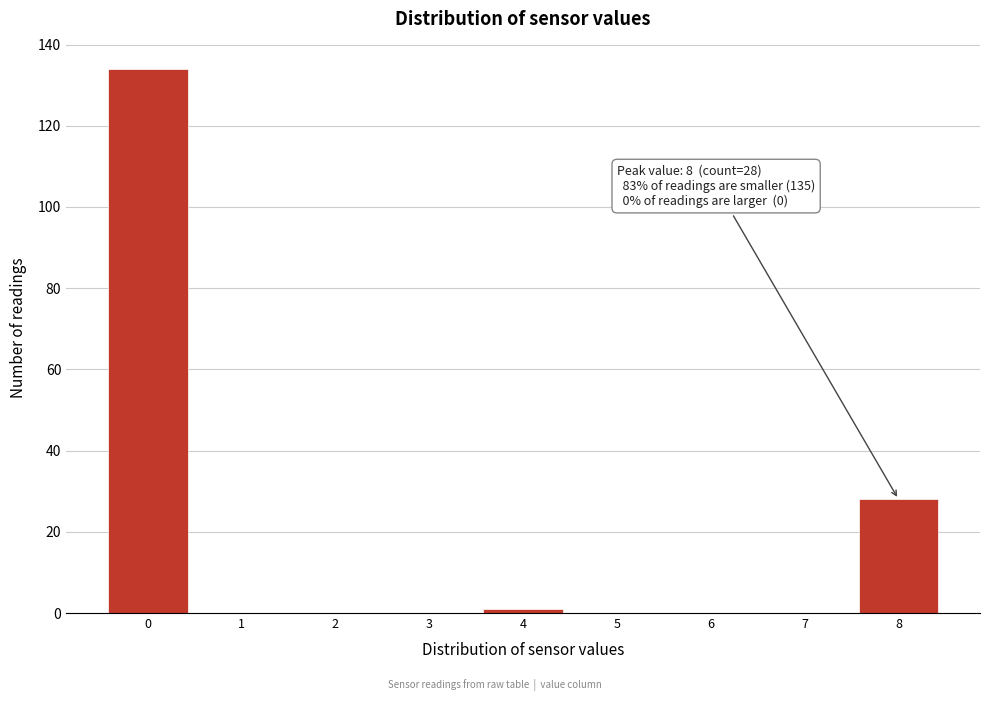

Over which range of the x-axis is the bar tallest?

-0.5 to 0.5